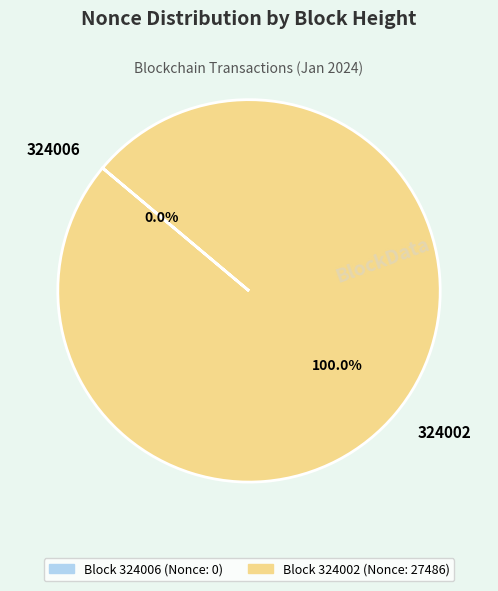

What is the largest slice in the pie chart?

Block 324002 (Nonce: 27486)